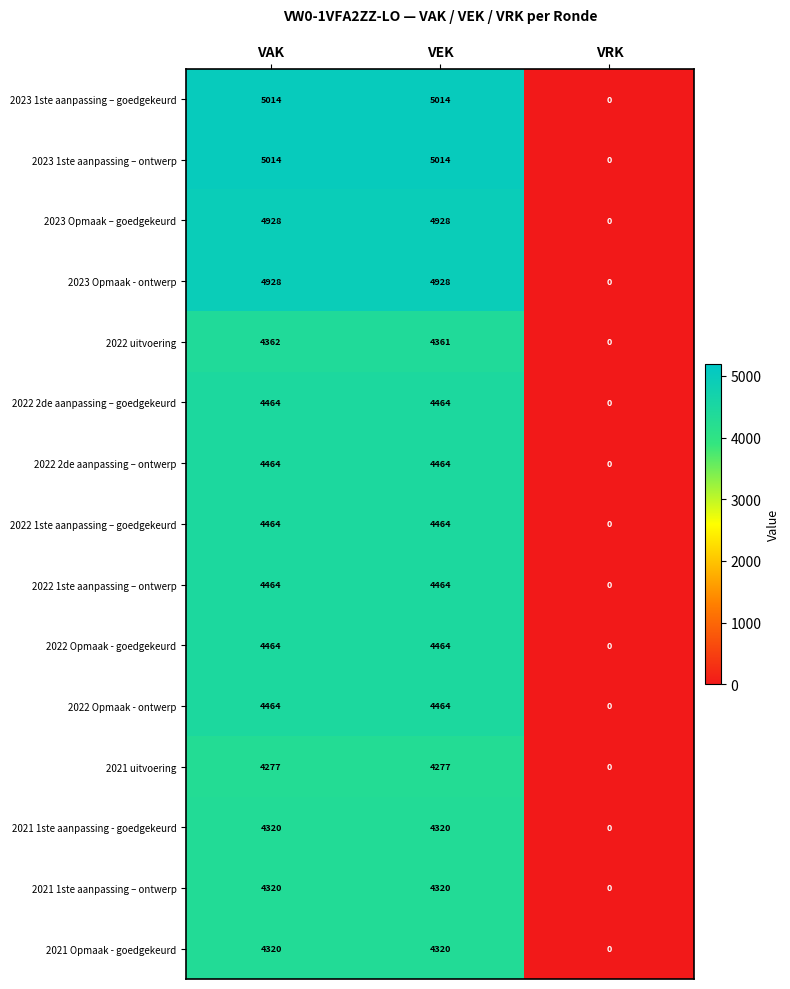

What is the highest value of the 2023 1ste aanpassing – ontwerp series?

5014